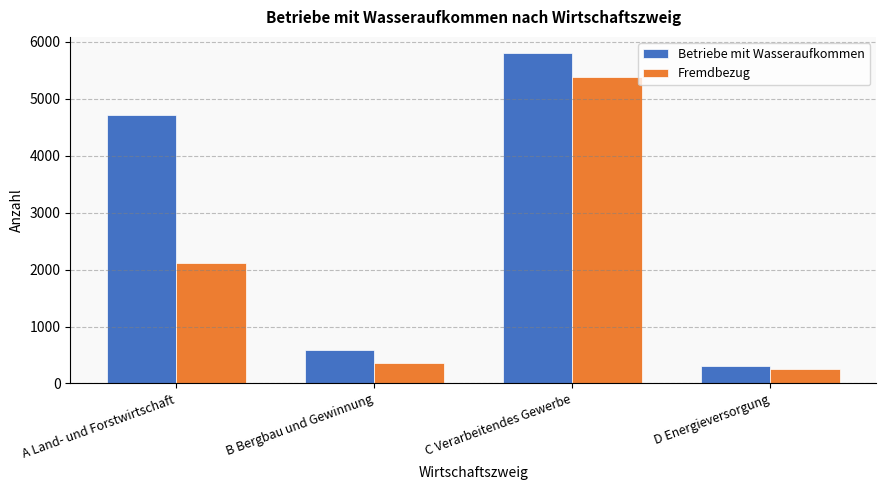

What is the spread (max minus min) of values at C Verarbeitendes Gewerbe?

417